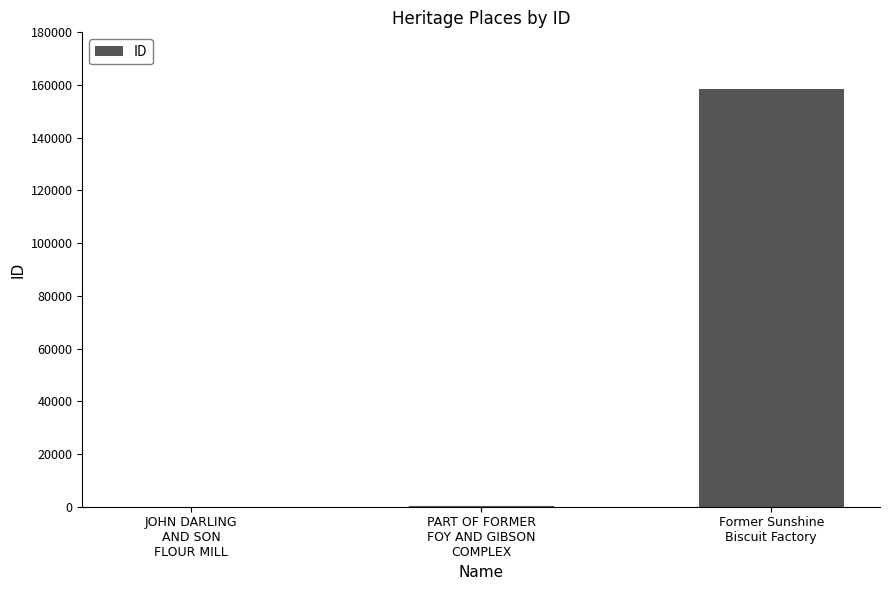

What is the change in value from PART OF FORMER
FOY AND GIBSON
COMPLEX to Former Sunshine
Biscuit Factory?

+158224